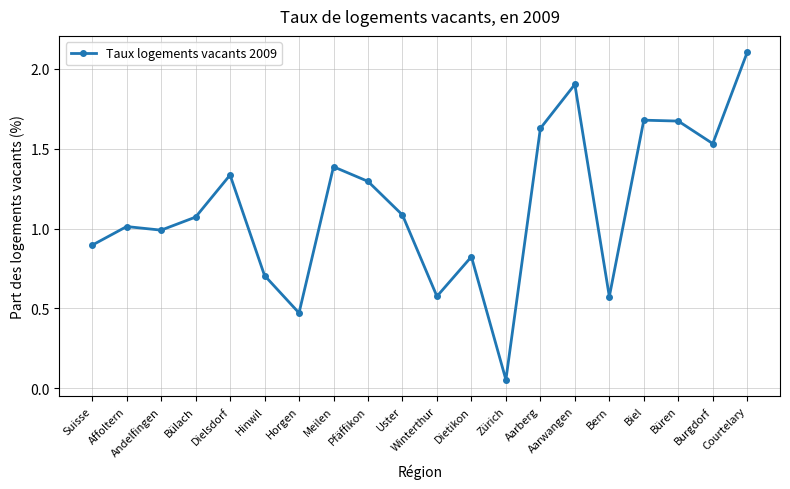

Between Andelfingen and Uster, which is larger?

Uster